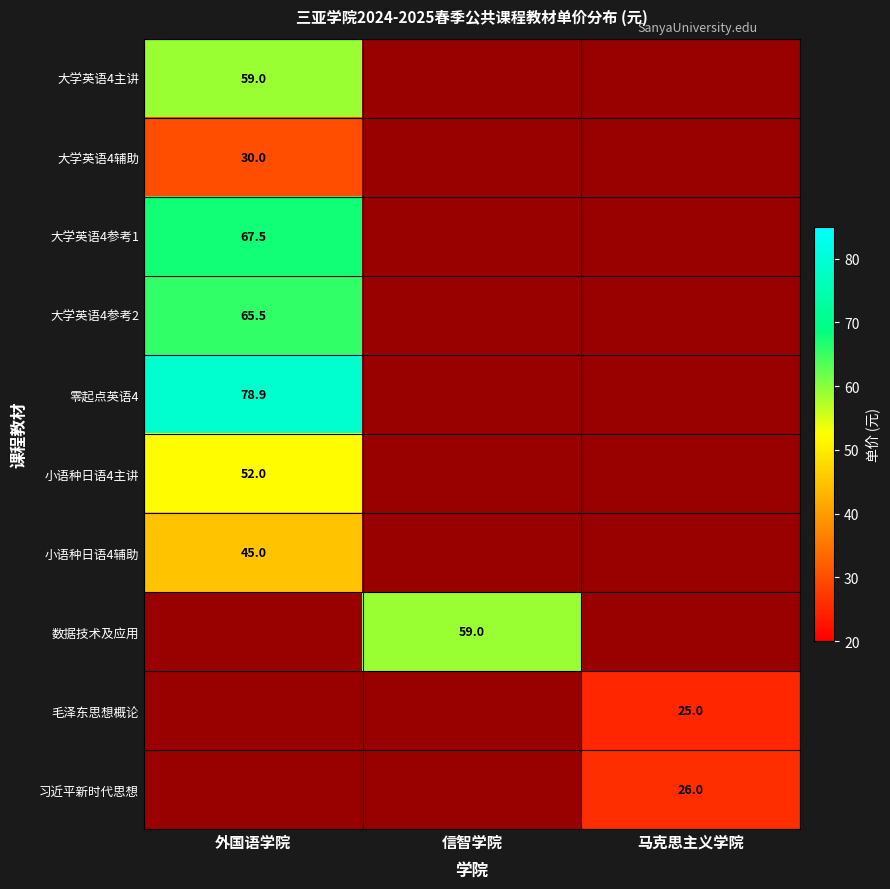

The 大学英语4主讲 series shows 1.0 at 马克思主义学院. True or false?

True